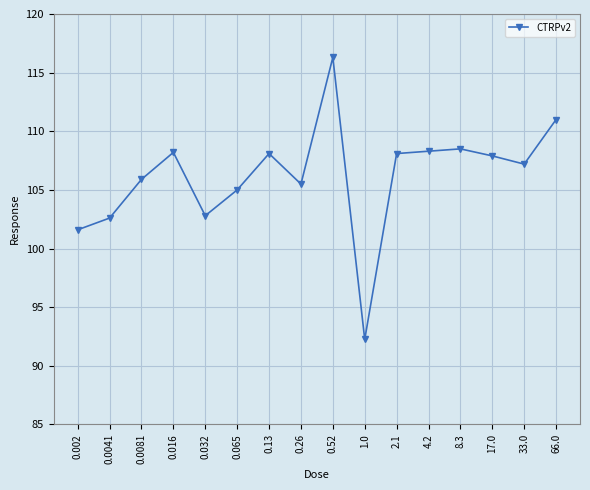

True or false: the data has more than 1 interior local peaks.

True